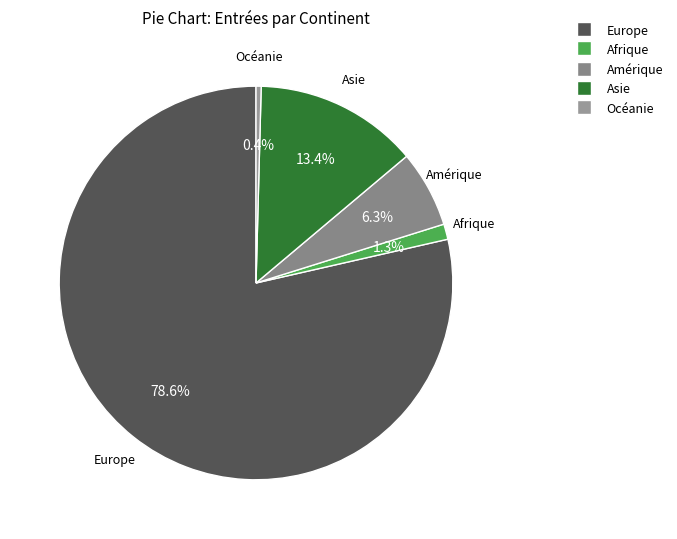

The Asie slice represents 13% of the pie. True or false?

True